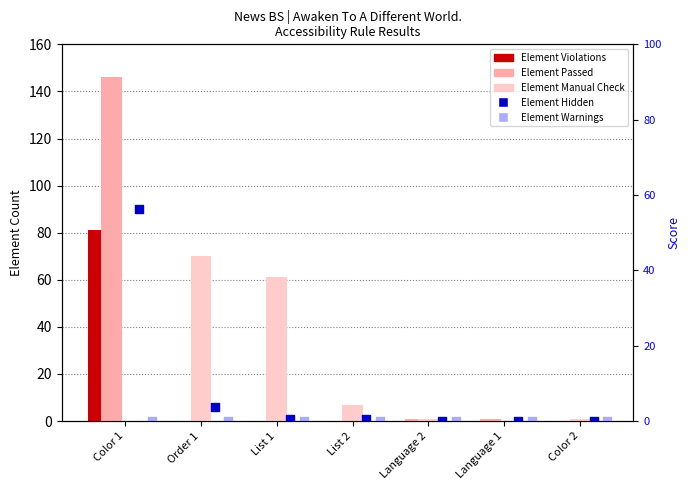

Which series has the largest total across all categories?

Element Passed